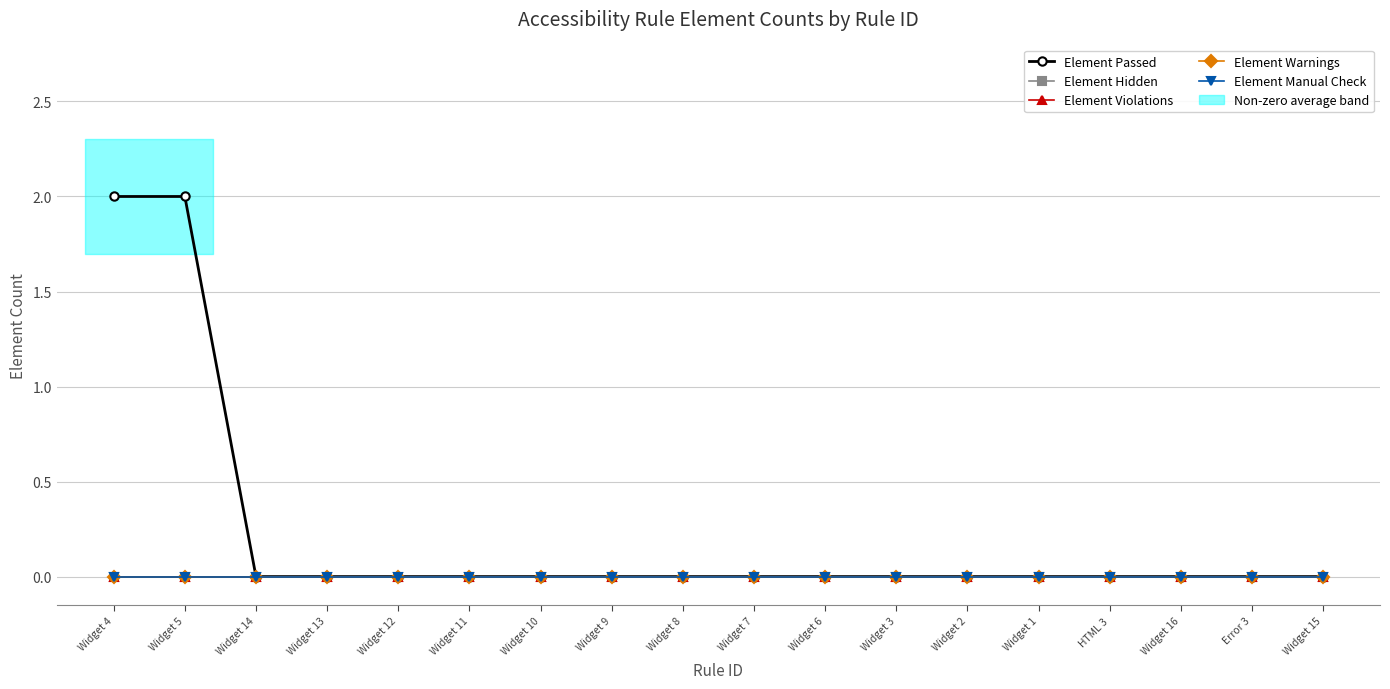

What is the label of the 16th point from the right?

Widget 14